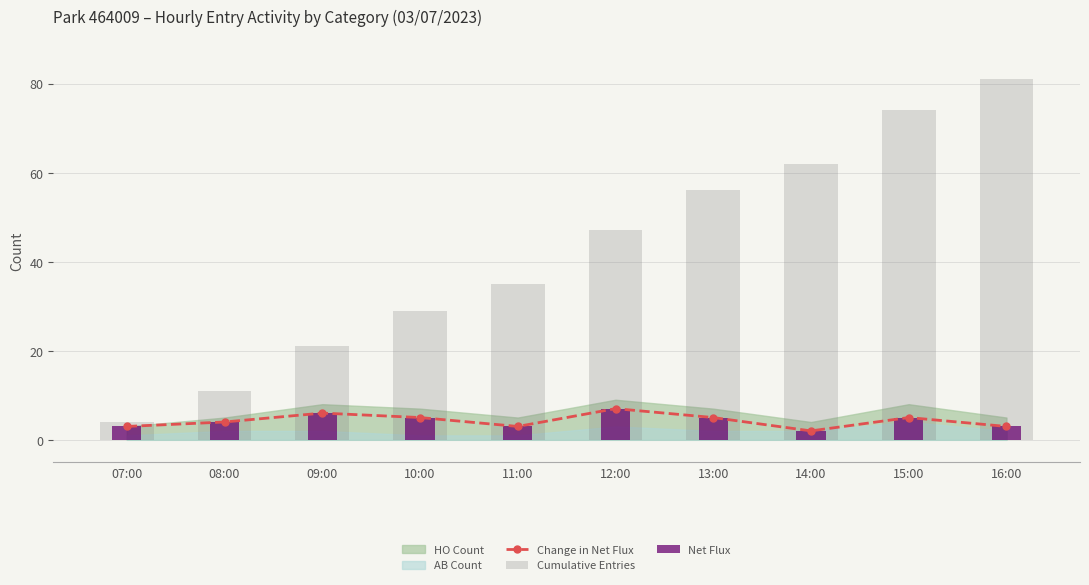

What is the total value across all series at 14:00?

66